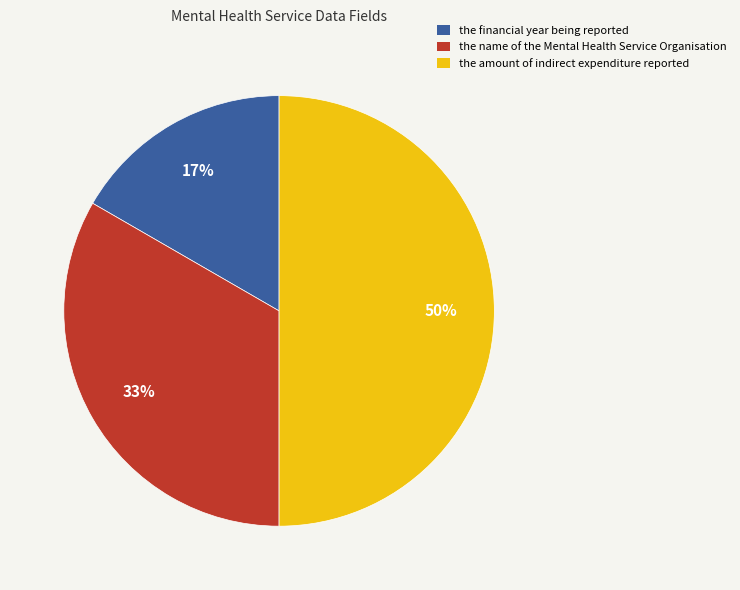

To the nearest percent, what is the average slice percentage?

33%